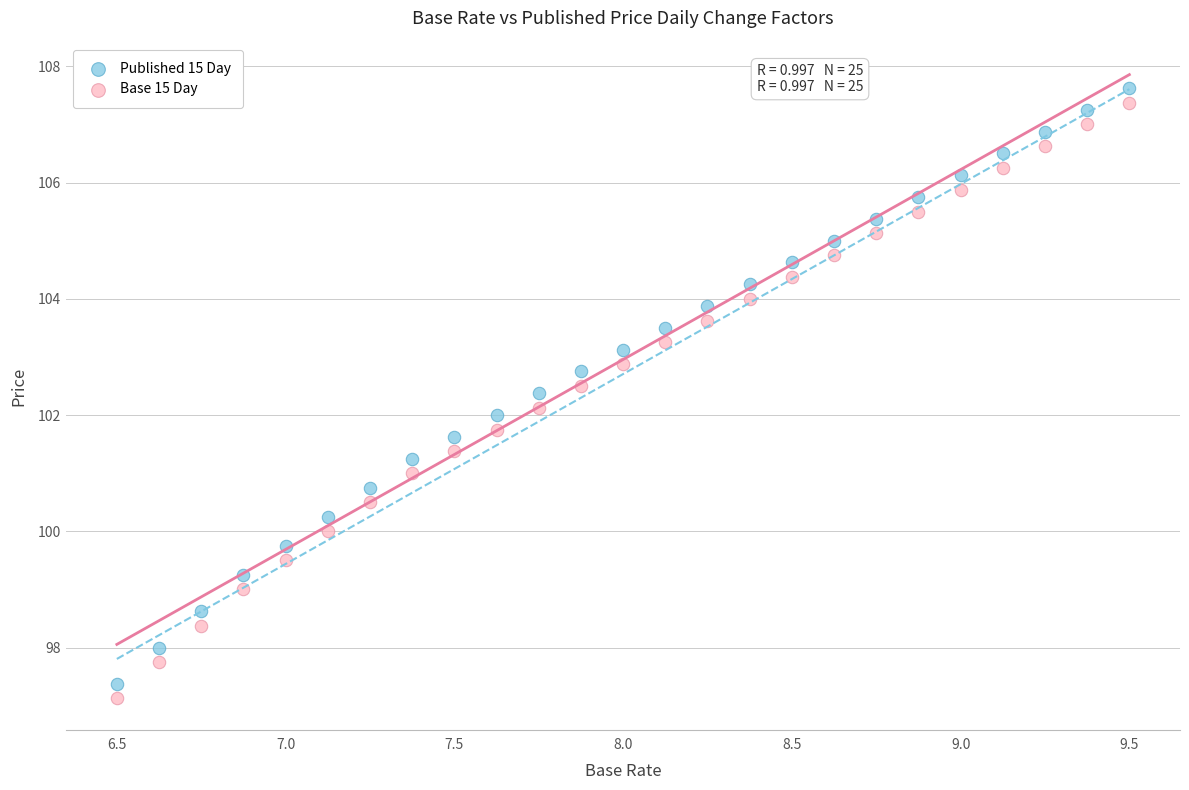

Which series contains the highest Y value?

Published 15 Day